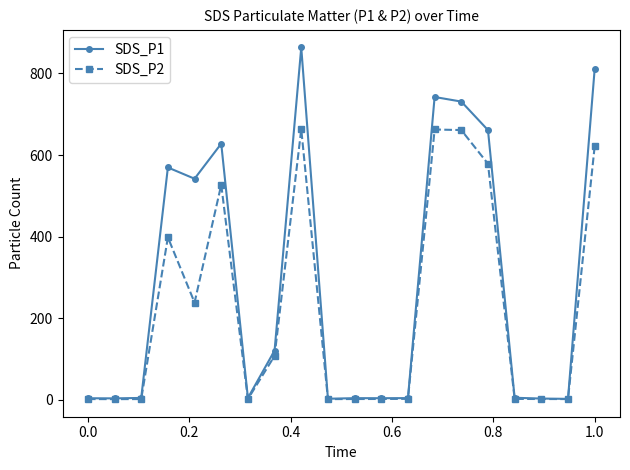

How many values in the SDS_P2 series are below 2?

8